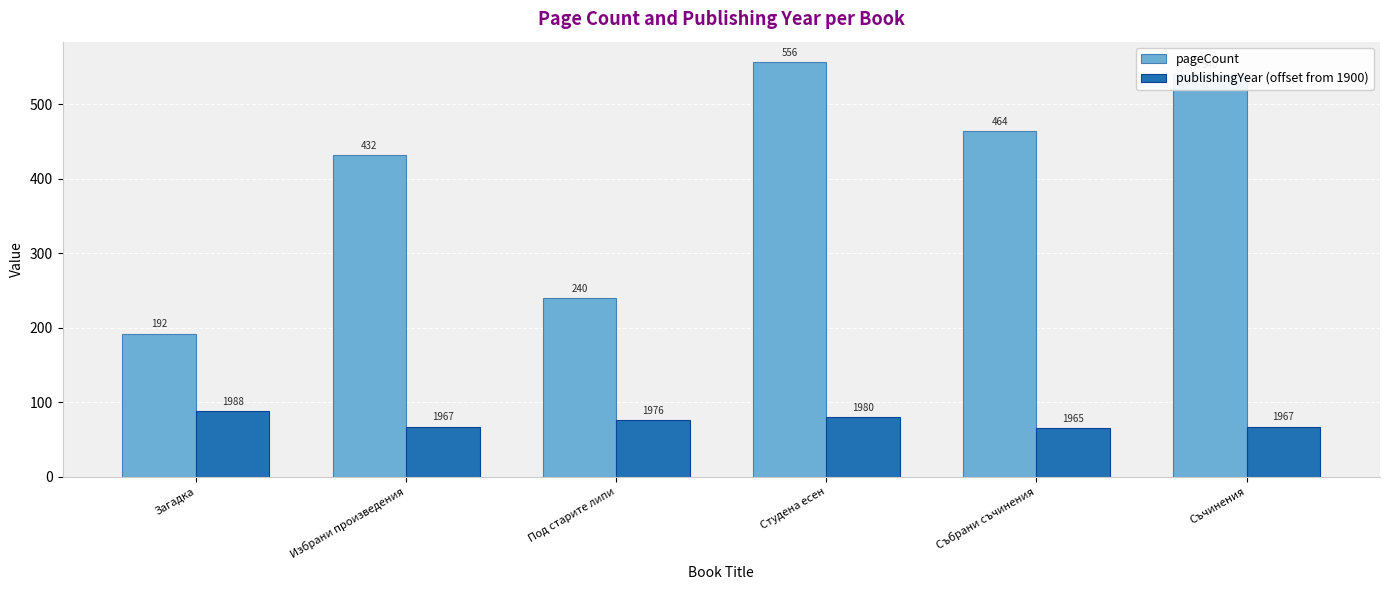

Reading left to right, transcribe all the data shown in this chart.

pageCount: 192	432	240	556	464	540
publishingYear (offset from 1900): 88	67	76	80	65	67